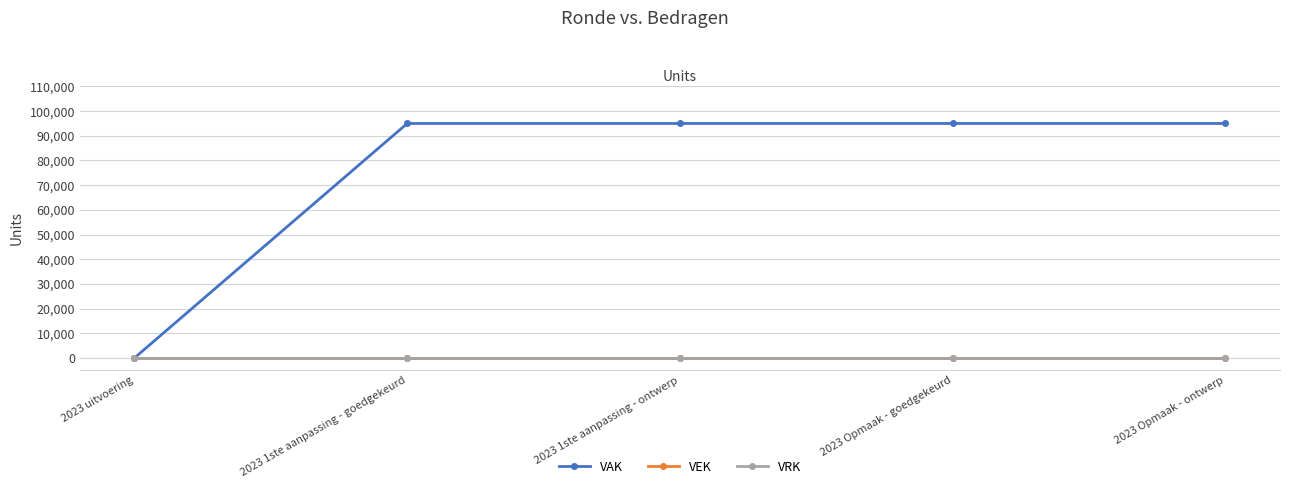

Is this an area chart (filled region under the line)?

No